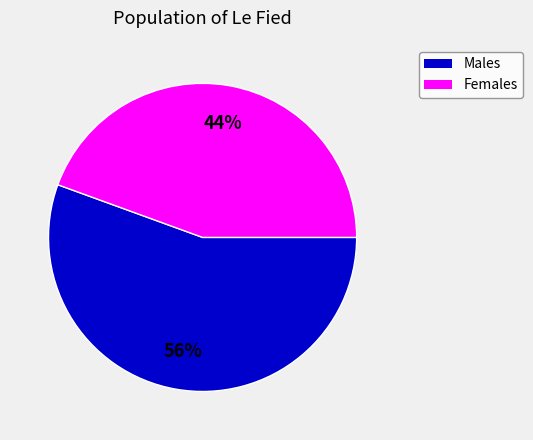

Is there any slice that represents more than half of the pie?

Yes